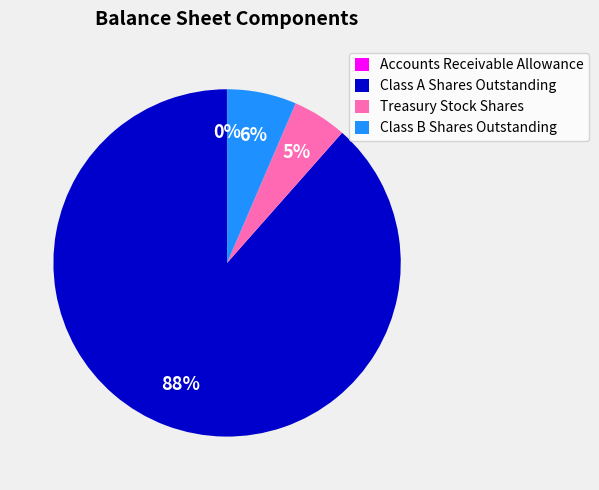

Which slice represents more than half of the pie?

Class A Shares Outstanding